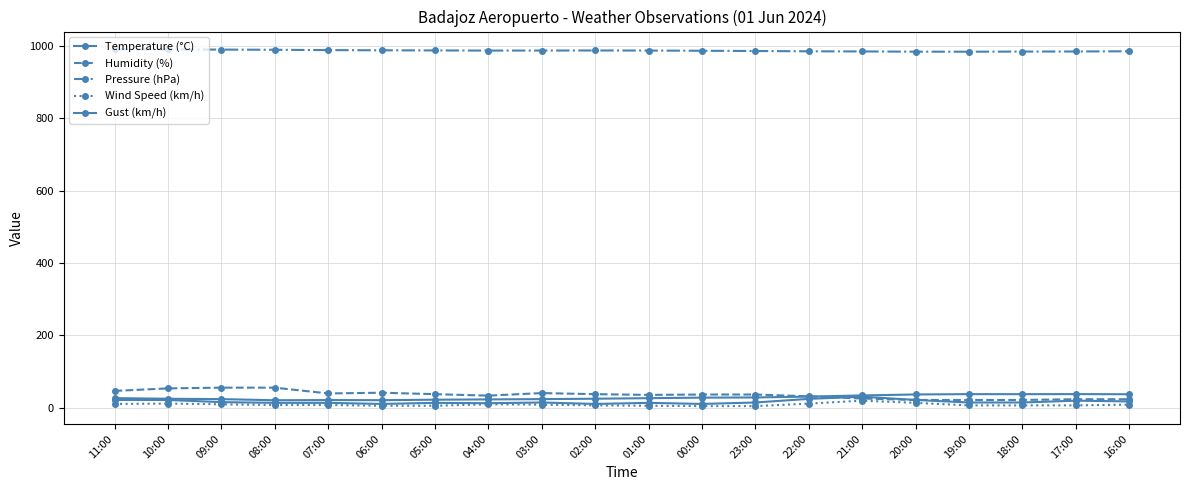

Reading right to left, list all the values displayed in this chart.

Temperature (°C): 16:00=36.8	17:00=37.2	18:00=37.0	19:00=37.1	20:00=36.2	21:00=33.5	22:00=30.3	23:00=27.9	00:00=27.4	01:00=25.9	02:00=24.4	03:00=23.3	04:00=22.5	05:00=21.7	06:00=20.4	07:00=20.7	08:00=20.2	09:00=23.3	10:00=24.3	11:00=26.1
Humidity (%): 16:00=23.0	17:00=23.0	18:00=21.0	19:00=21.0	20:00=21.0	21:00=25.0	22:00=31.0	23:00=36.0	00:00=36.0	01:00=35.0	02:00=37.0	03:00=40.0	04:00=33.0	05:00=37.0	06:00=41.0	07:00=39.0	08:00=55.0	09:00=55.0	10:00=53.0	11:00=46.0
Pressure (hPa): 16:00=985.1	17:00=984.5	18:00=984.3	19:00=983.9	20:00=984.0	21:00=984.6	22:00=985.0	23:00=985.8	00:00=986.5	01:00=987.1	02:00=987.3	03:00=987.1	04:00=987.0	05:00=987.4	06:00=987.8	07:00=988.3	08:00=989.2	09:00=989.7	10:00=990.2	11:00=990.3
Wind Speed (km/h): 16:00=8.0	17:00=6.0	18:00=6.0	19:00=6.0	20:00=13.0	21:00=19.0	22:00=11.0	23:00=4.0	00:00=4.0	01:00=5.0	02:00=6.0	03:00=8.0	04:00=9.0	05:00=5.0	06:00=5.0	07:00=7.0	08:00=7.0	09:00=9.0	10:00=11.0	11:00=10.0
Gust (km/h): 16:00=17.0	17:00=19.0	18:00=14.0	19:00=14.0	20:00=21.0	21:00=30.0	22:00=24.0	23:00=14.0	00:00=10.0	01:00=13.0	02:00=10.0	03:00=14.0	04:00=12.0	05:00=13.0	06:00=10.0	07:00=13.0	08:00=13.0	09:00=15.0	10:00=21.0	11:00=21.0